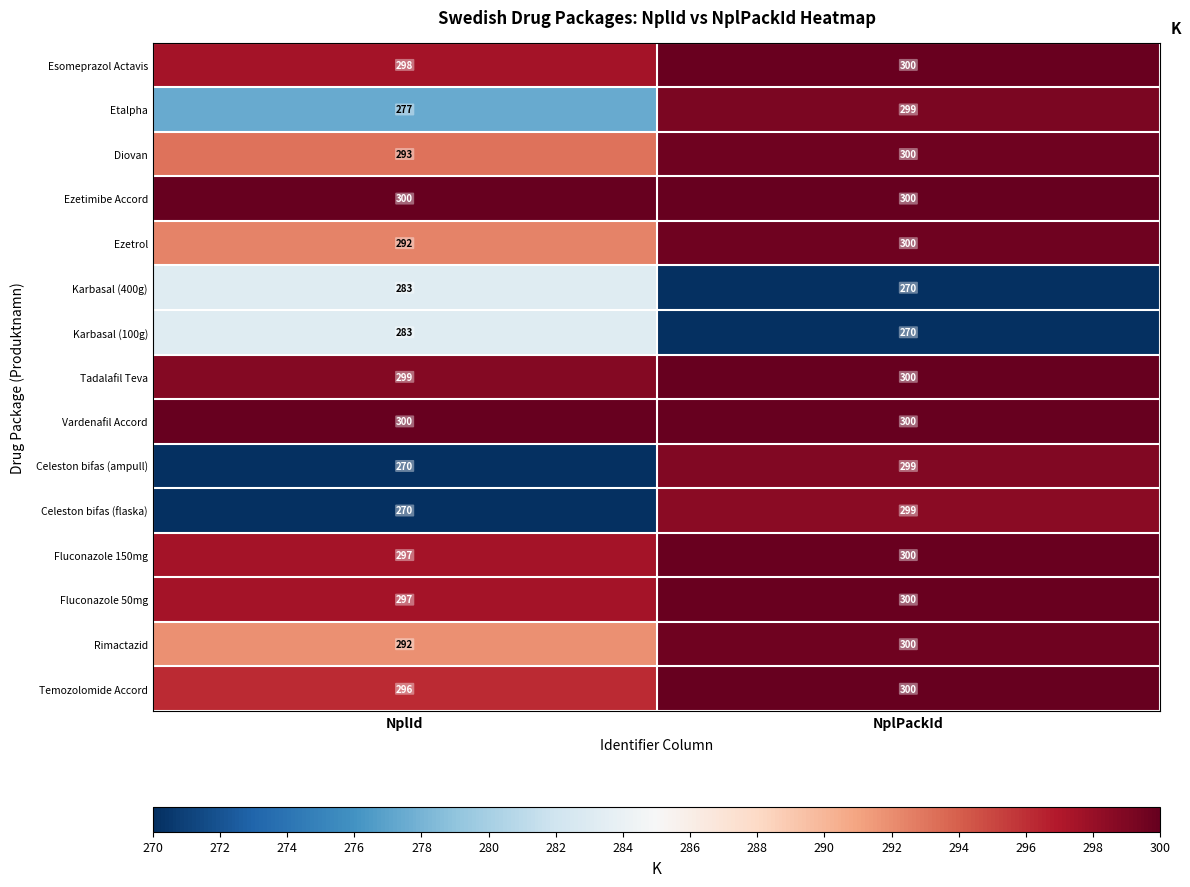

What is the total value across all series at NplPackId?

4437